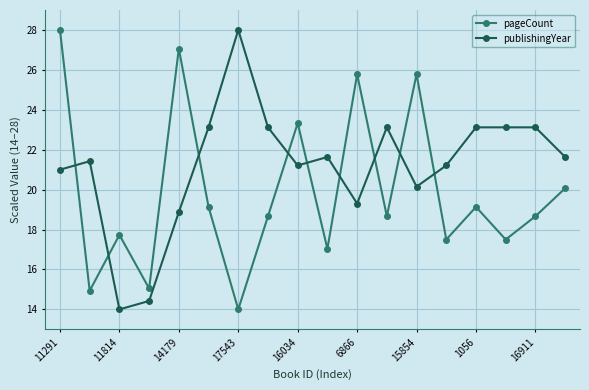

At how many categories does at least one series exceed 25?

5